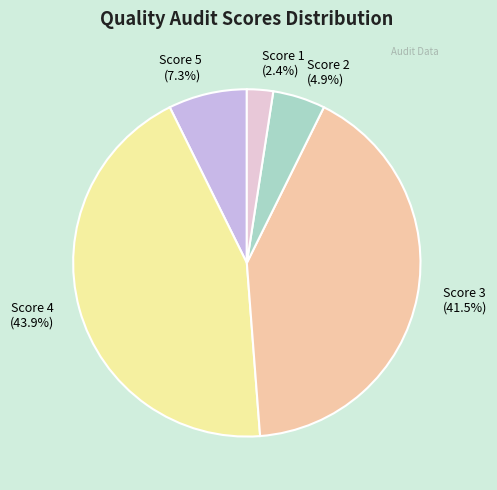

Between Score 1 (2.4%) and Score 2 (4.9%), which is larger?

Score 2 (4.9%)